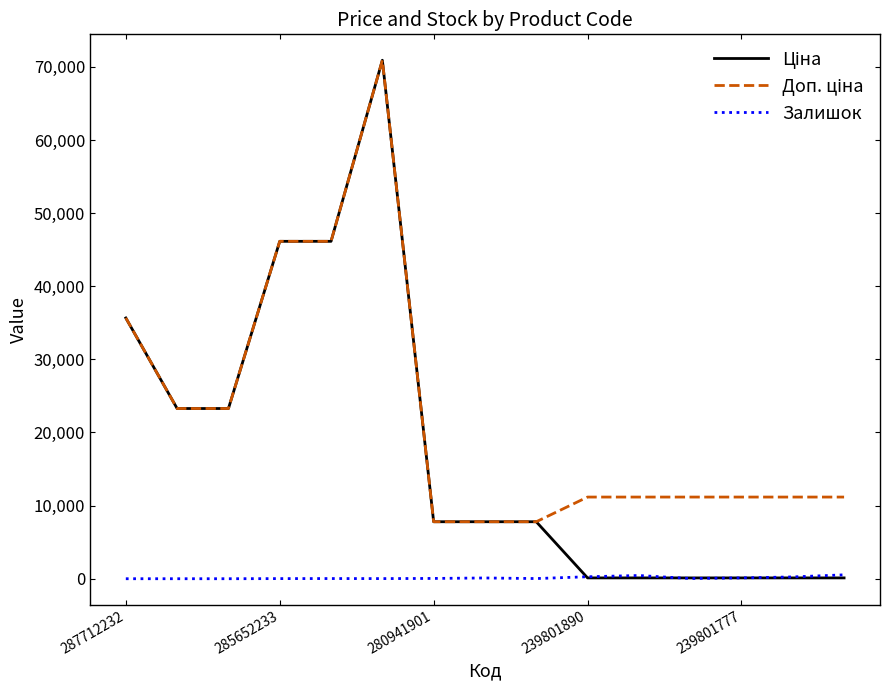

At which label does Ціна first exceed 7792?

287712232